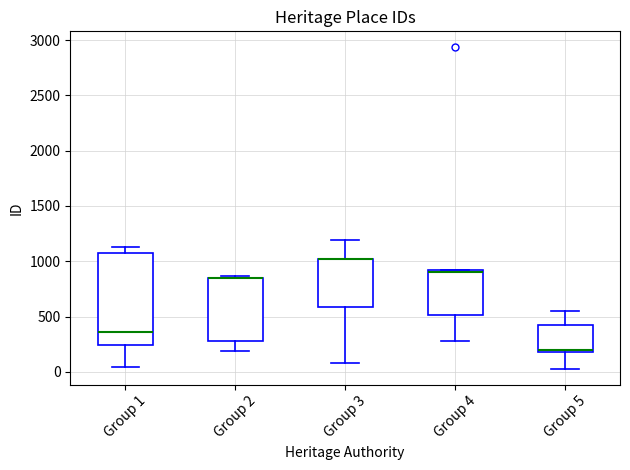

Reading left to right, read every box against the y-axis: the position of its median line, the range the box covers, and the ends of its whiskers. The values are not printed on the chart, so give them approximately, as read against the axis.

Group 1: median 350, box 250 to 1100, whiskers 50 to 1150
Group 2: median 850 (drawn on the box's upper edge), box 300 to 850, whiskers 200 to 850 (just above the box's upper edge)
Group 3: median 1000 (drawn on the box's upper edge), box 600 to 1000, whiskers 100 to 1200
Group 4: median 900 (just below the box's upper edge), box 500 to 900, whiskers 300 to 900
Group 5: median 200 (just above the box's lower edge), box 200 to 450, whiskers 50 to 550